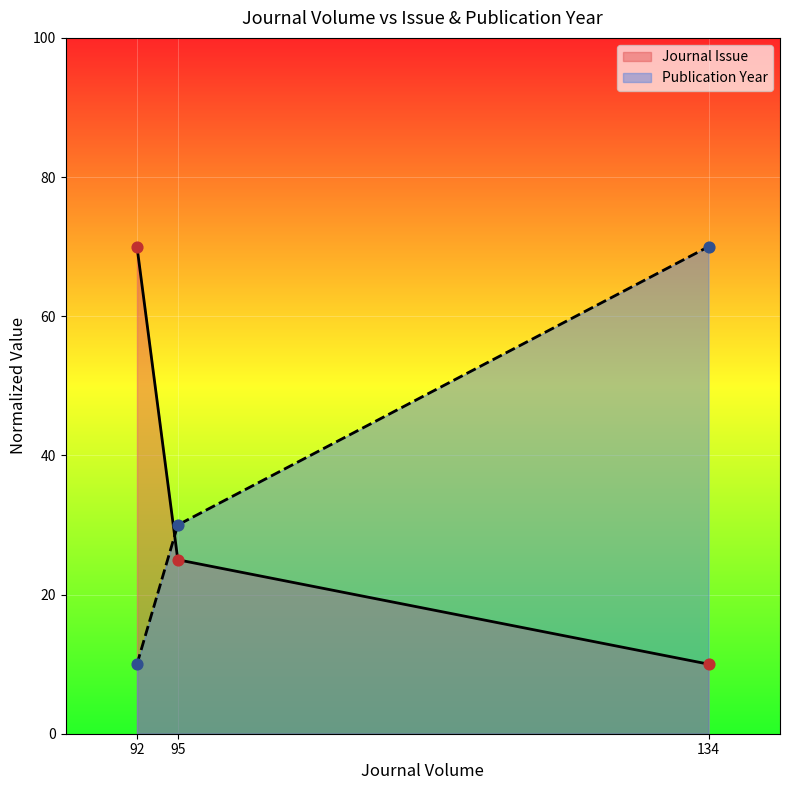

Is the value of Journal Issue at 92 greater than the value of Publication Year at 95?

Yes